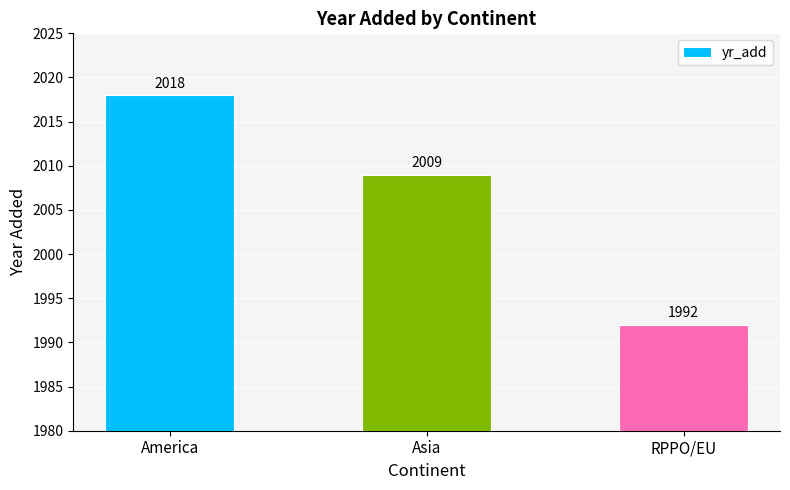

How many values are below 2009?

1